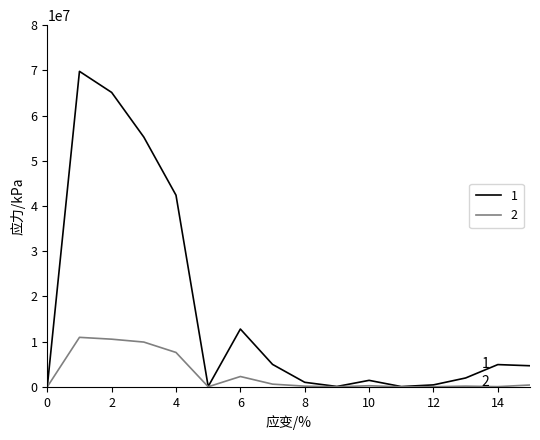

What is the greatest value displayed?

69786320.0